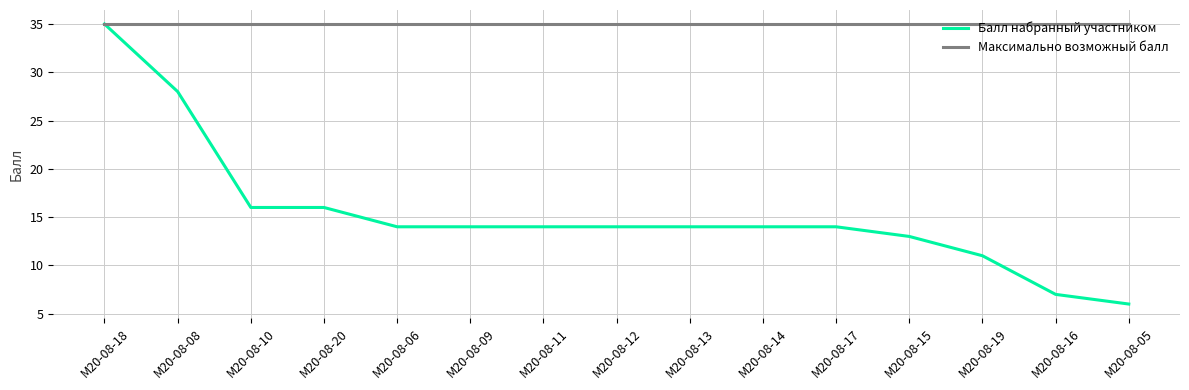

The value of Максимально возможный балл at М20-08-20 is 35. True or false?

True